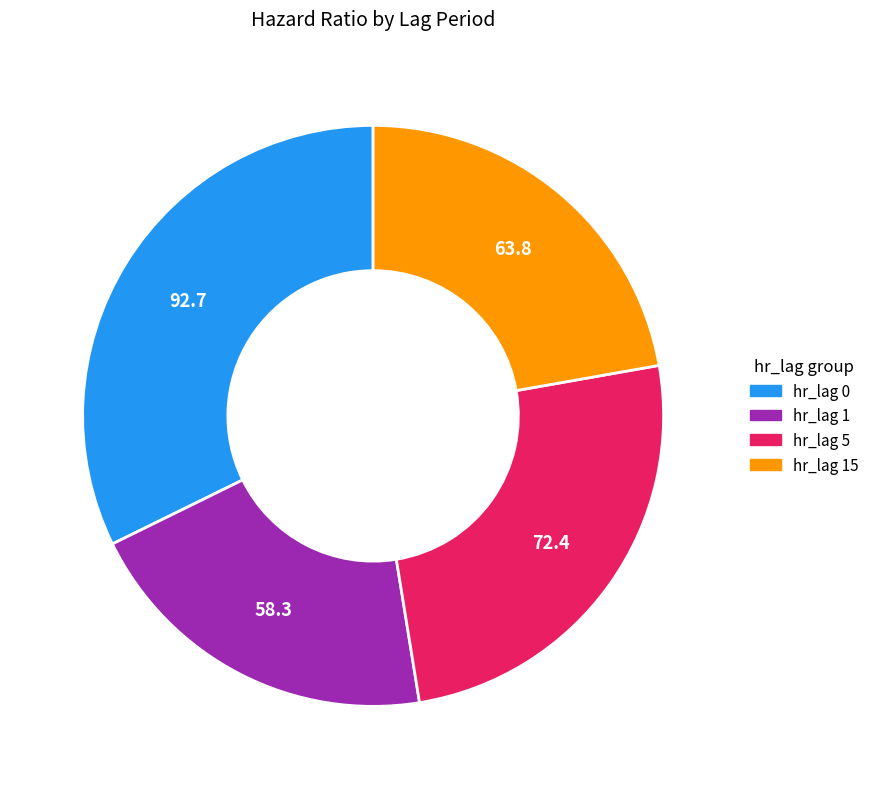

Does any single category account for the majority?

No